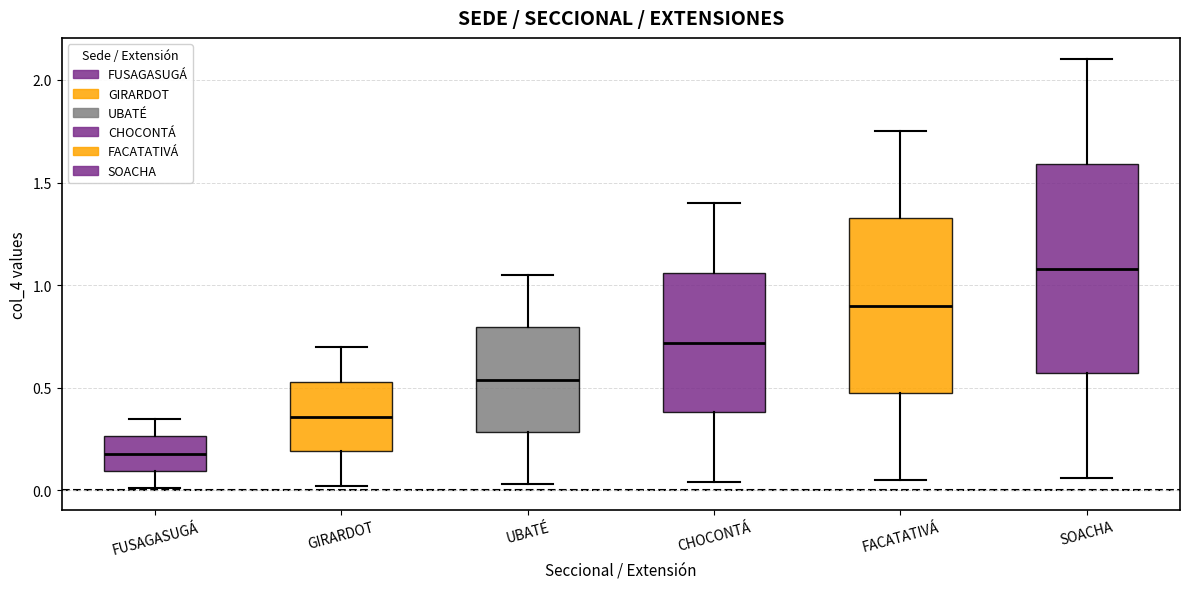

Reading left to right, transcribe this box plot: for each box, give where its median line is, the range the box spans, and where its two whiskers end, as read against the y-axis. The values are not printed on the chart, so give them approximately, as read against the axis.

FUSAGASUGÁ: median 0.20, box 0.10 to 0.25, whiskers 0.00 to 0.35
GIRARDOT: median 0.35, box 0.20 to 0.55, whiskers 0.00 to 0.70
UBATÉ: median 0.55, box 0.30 to 0.80, whiskers 0.05 to 1.05
CHOCONTÁ: median 0.70, box 0.40 to 1.05, whiskers 0.05 to 1.40
FACATATIVÁ: median 0.90, box 0.50 to 1.35, whiskers 0.05 to 1.75
SOACHA: median 1.10, box 0.55 to 1.60, whiskers 0.05 to 2.10